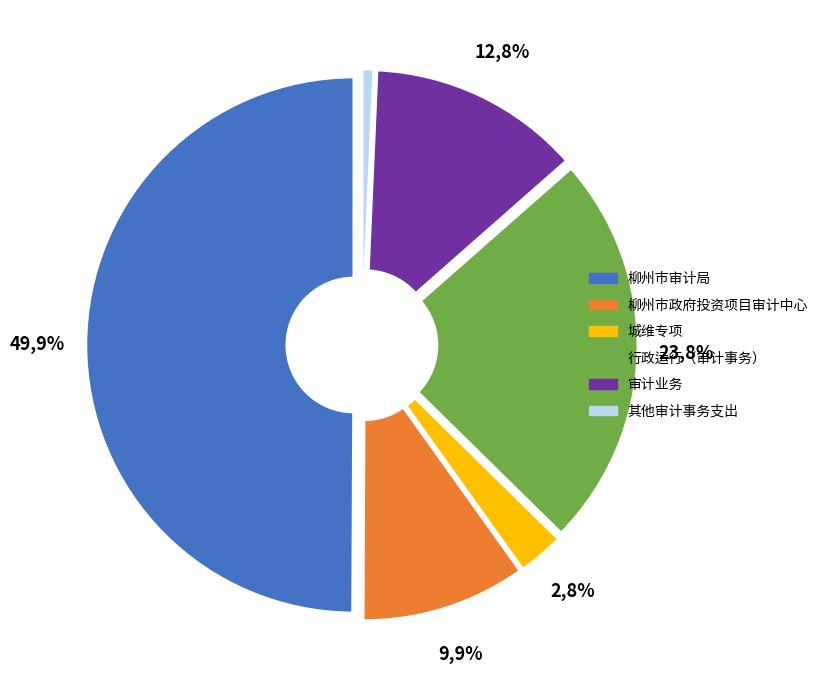

To the nearest percent, what is the difference between the 城维专项 and 其他审计事务支出 slice percentages?

2%